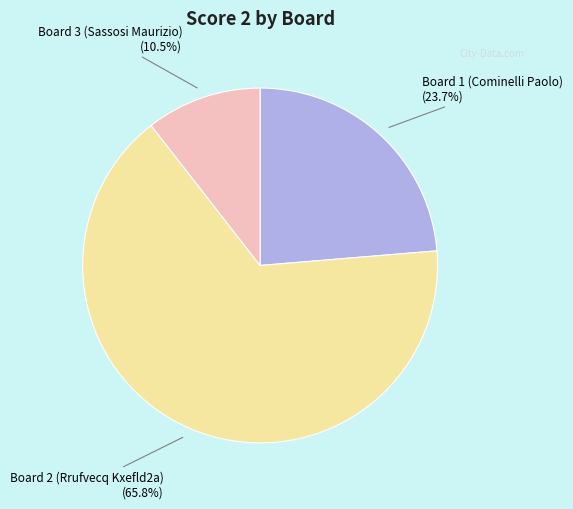

Rank the categories by value from highest to lowest.

Board 2 (Rrufvecq Kxefld2a), Board 1 (Cominelli Paolo), Board 3 (Sassosi Maurizio)